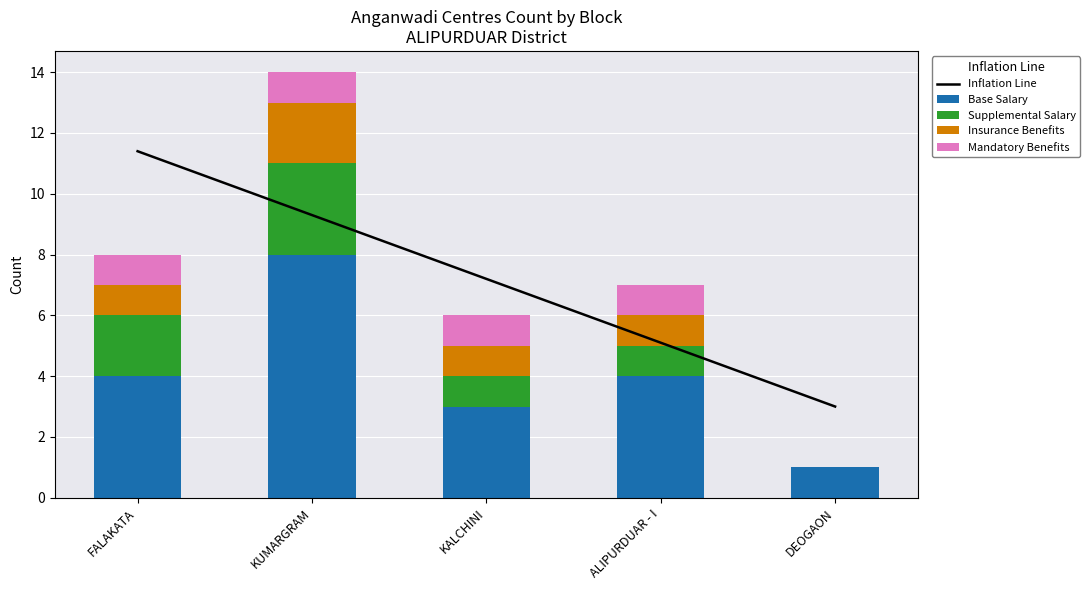

The value of Base Salary at DEOGAON is 1.7. True or false?

False